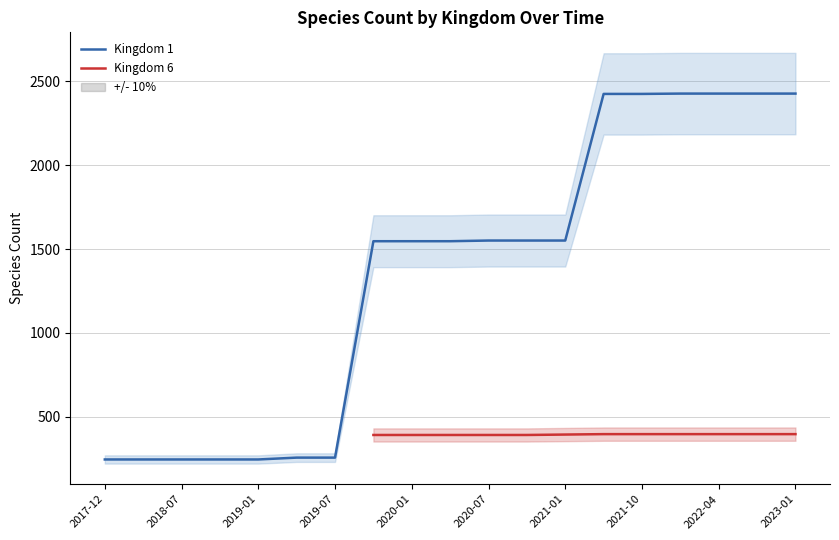

How many values are below 1547?

7